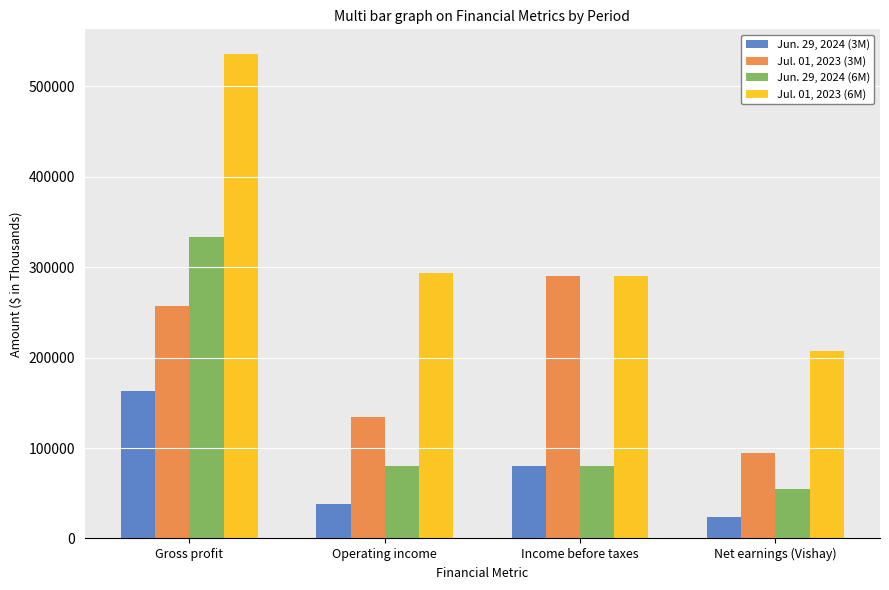

At Net earnings (Vishay), list the series in order from largest to smallest.

Jul. 01, 2023 (6M), Jul. 01, 2023 (3M), Jun. 29, 2024 (6M), Jun. 29, 2024 (3M)